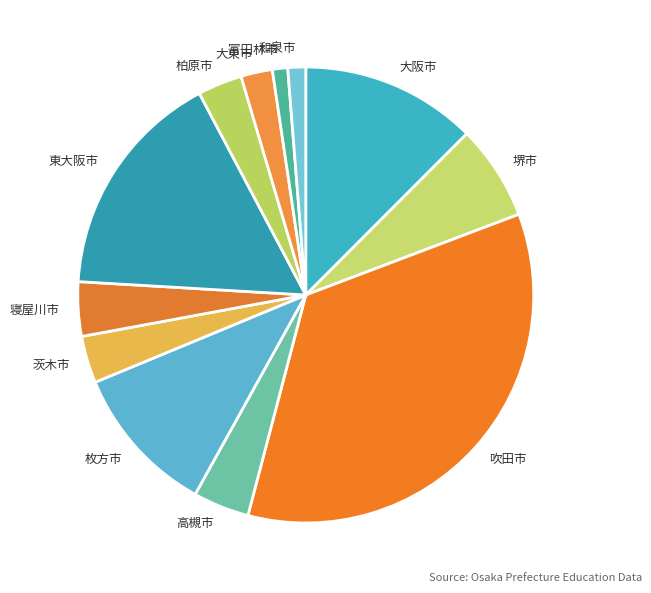

Is it true that 茨木市 is 3% of the pie?

True